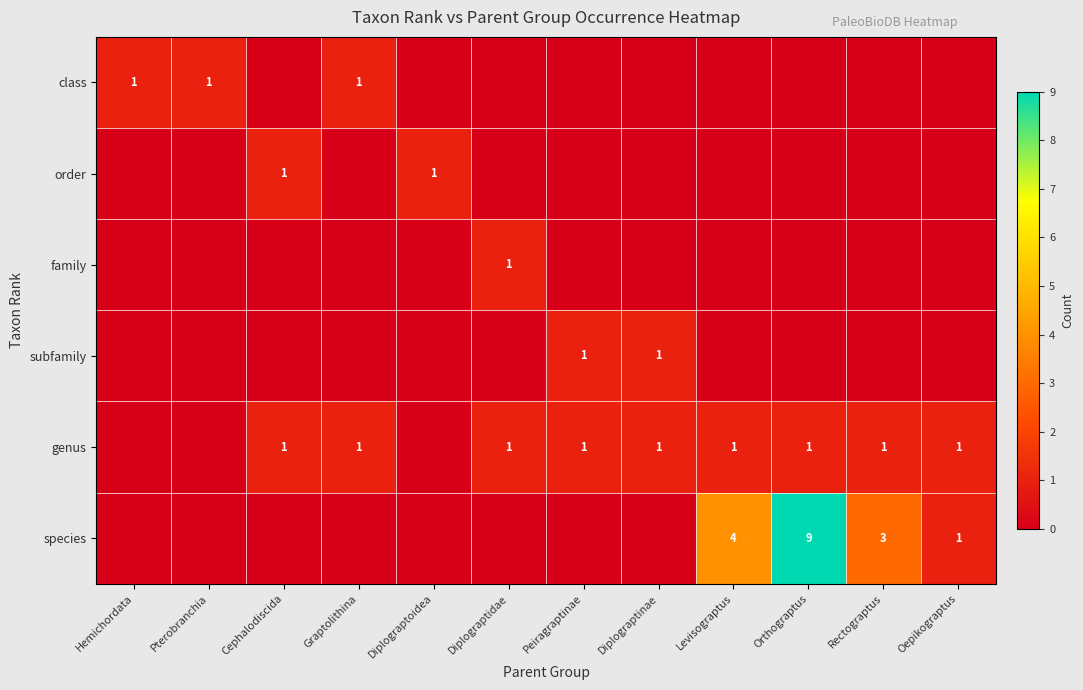

Which category has the highest value across all series?

Orthograptus